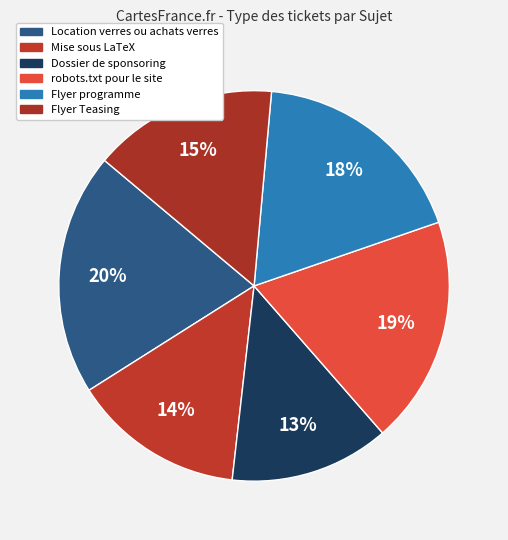

How many segments does this pie chart have?

6